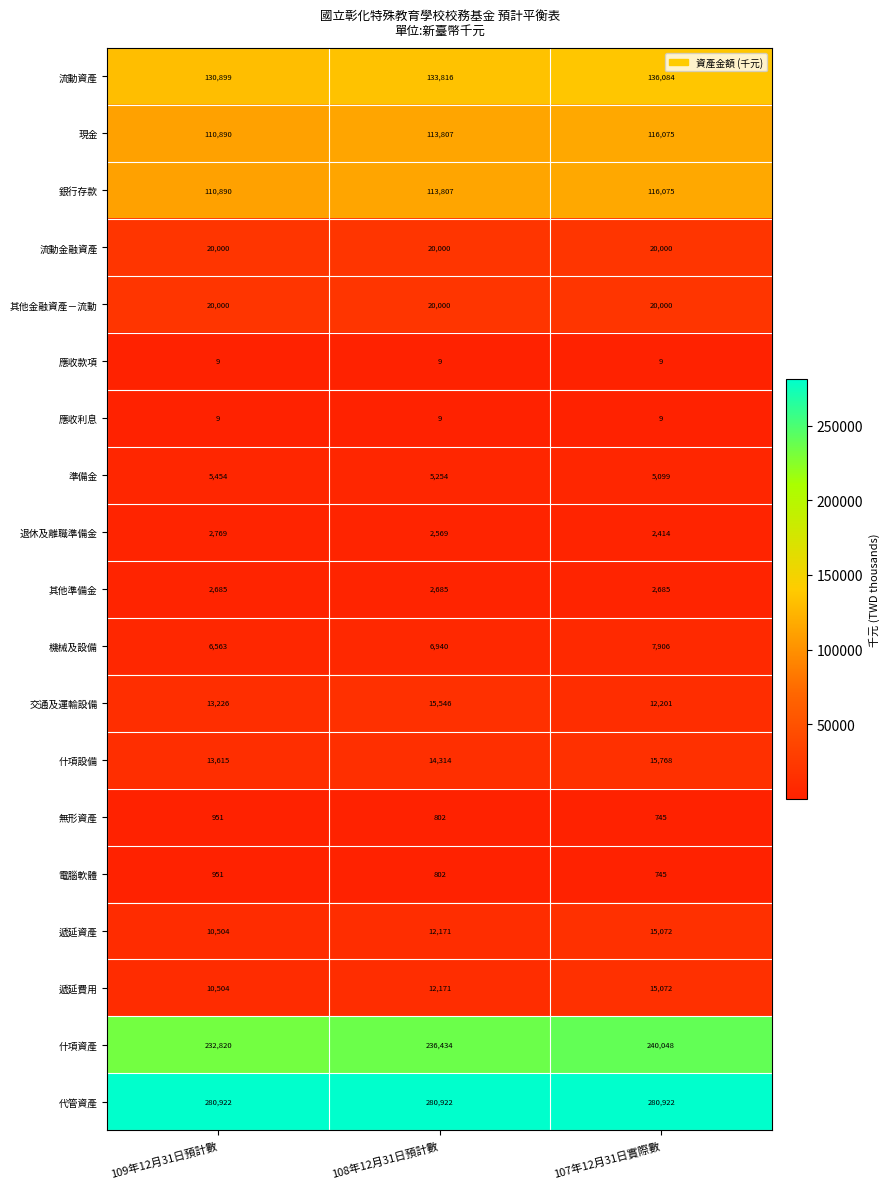

Between 109年12月31日預計數 and 108年12月31日預計數, which series saw the biggest shift?

什項資產